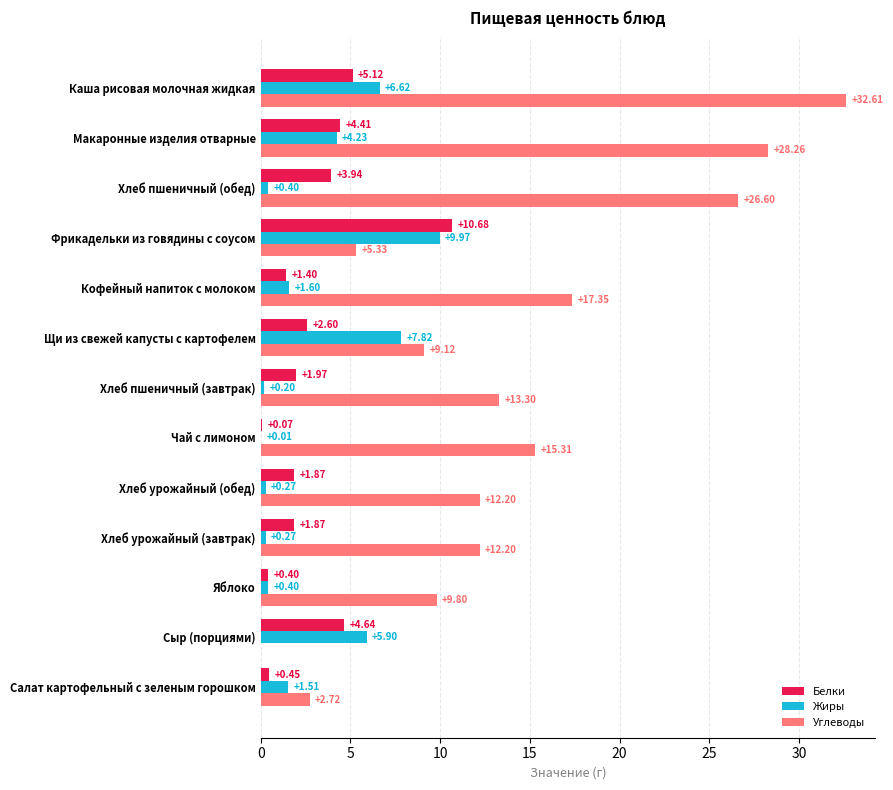

How many data points does each series have?

13